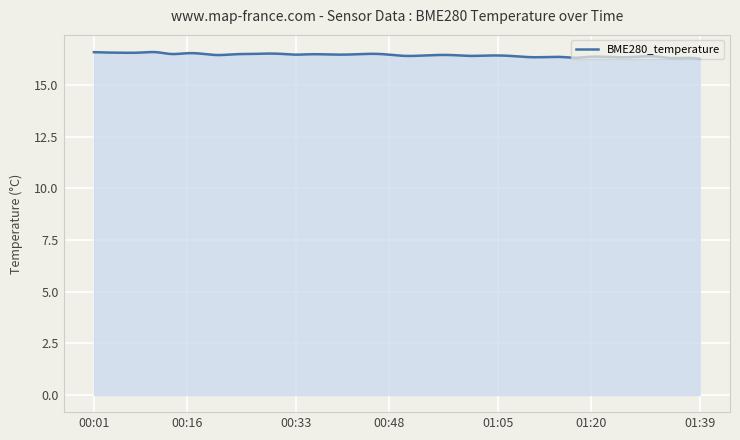

What is the smallest value displayed?

16.3